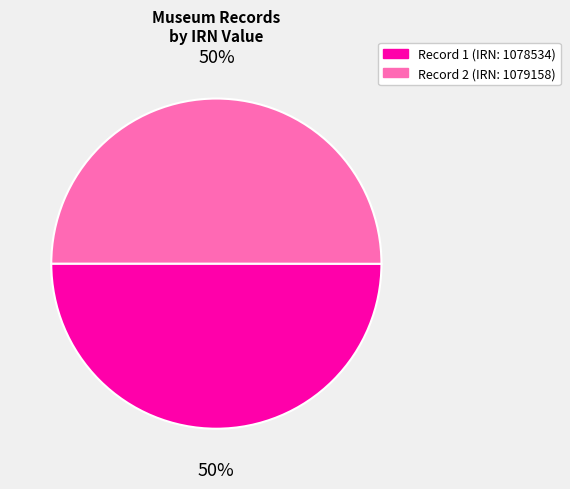

To the nearest percent, what is the average slice percentage?

50%